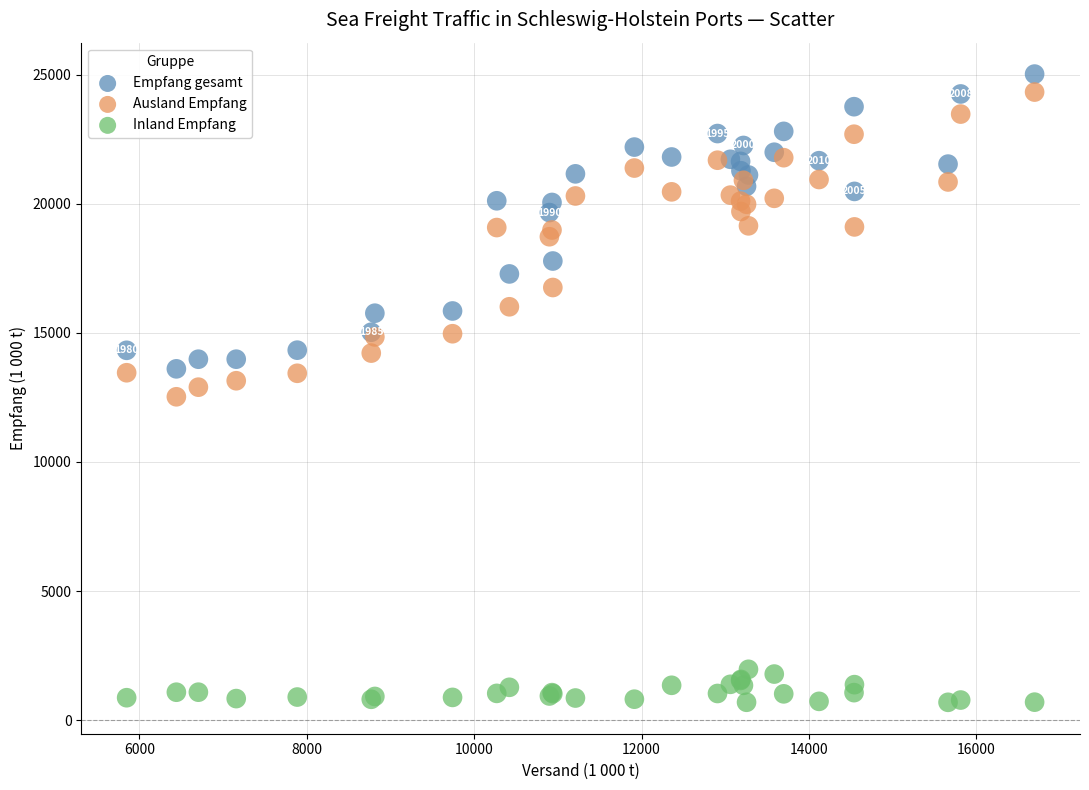

Which series has the largest Y range (max minus min)?

Ausland Empfang